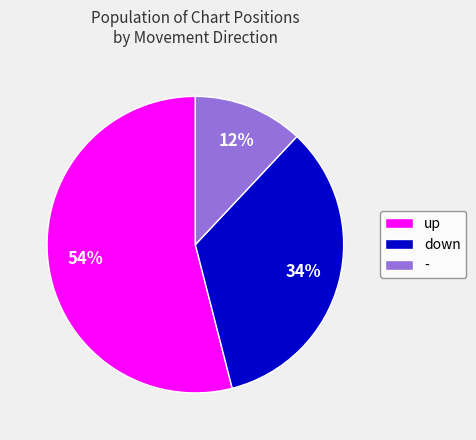

To the nearest percent, what portion does - represent?

12%